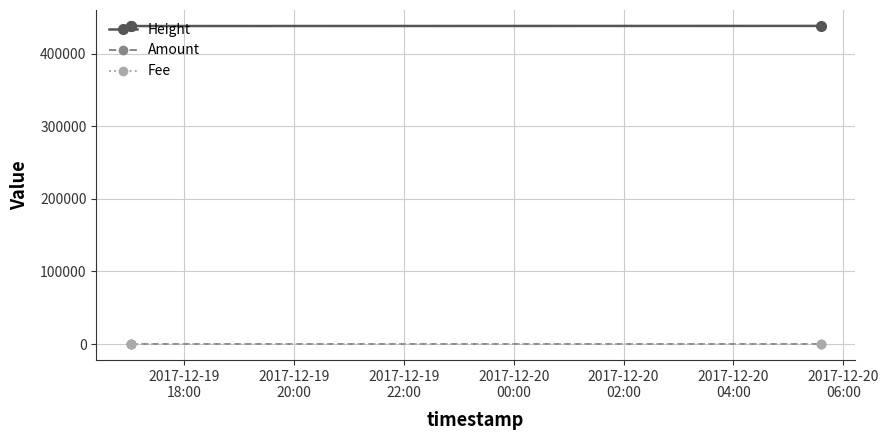

The Amount series shows 1 at 2017-12-19
18:00. True or false?

True